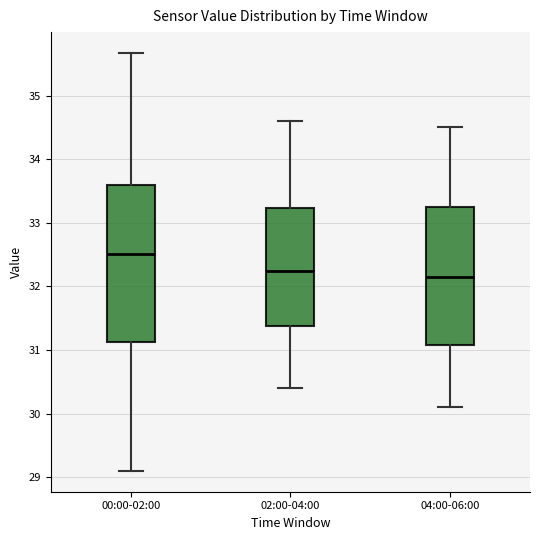

Where does the upper whisker of the box for 00:00-02:00 end on the y-axis? The values are not printed on the chart, so give them approximately, as read against the axis.

35.7